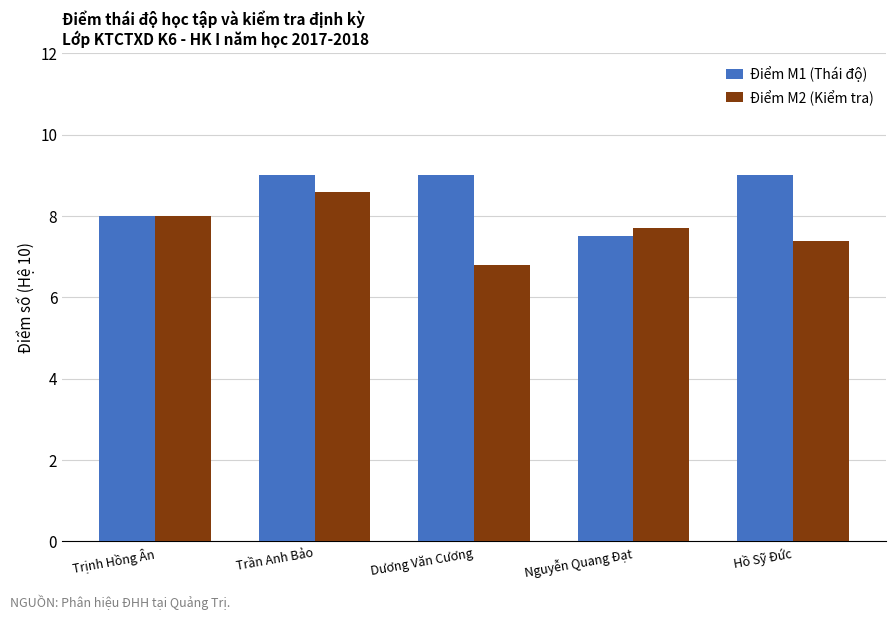

How many Điểm M2 (Kiểm tra) values are between 7 and 8?

3